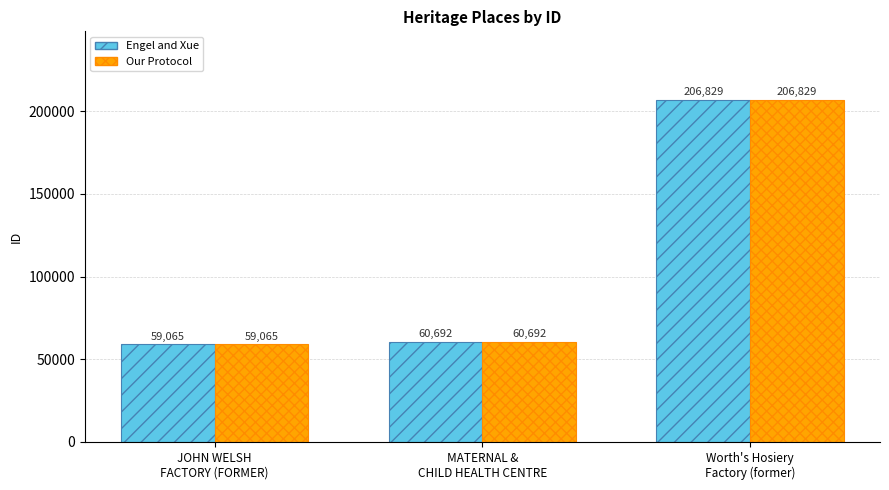

What is the greatest value displayed?

206829